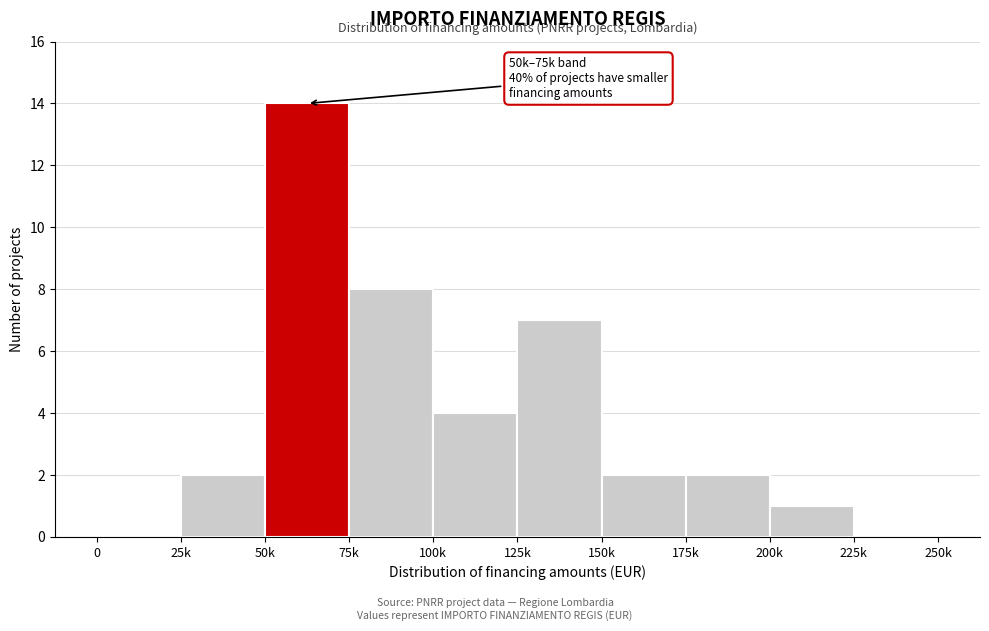

Reading left to right, what are all the values shown in this chart?

0=0	25k=2	50k=14	75k=8	100k=4	125k=7	150k=2	175k=2	200k=1	225k=0